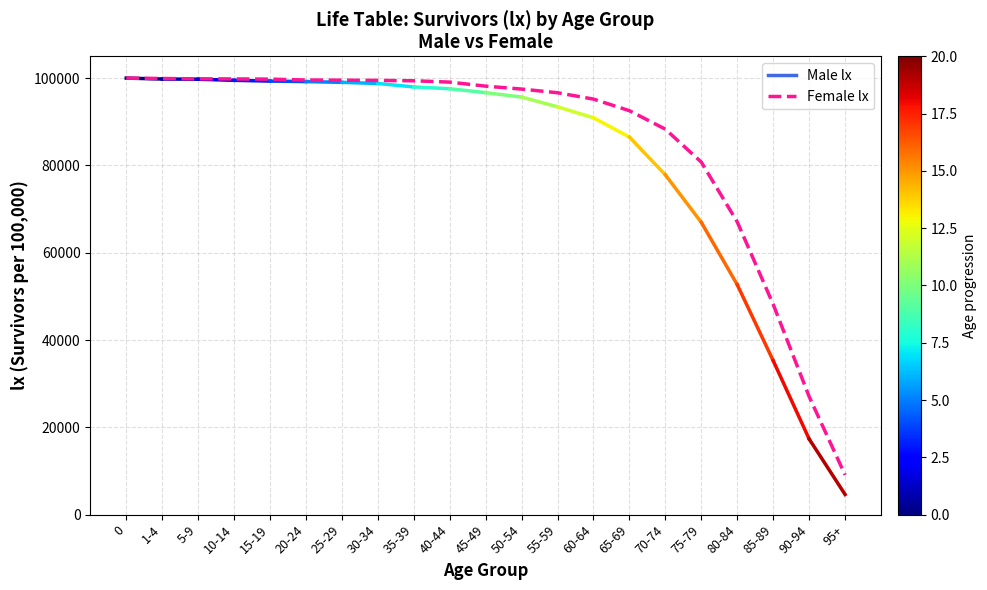

What is the maximum value shown in the chart?

100000